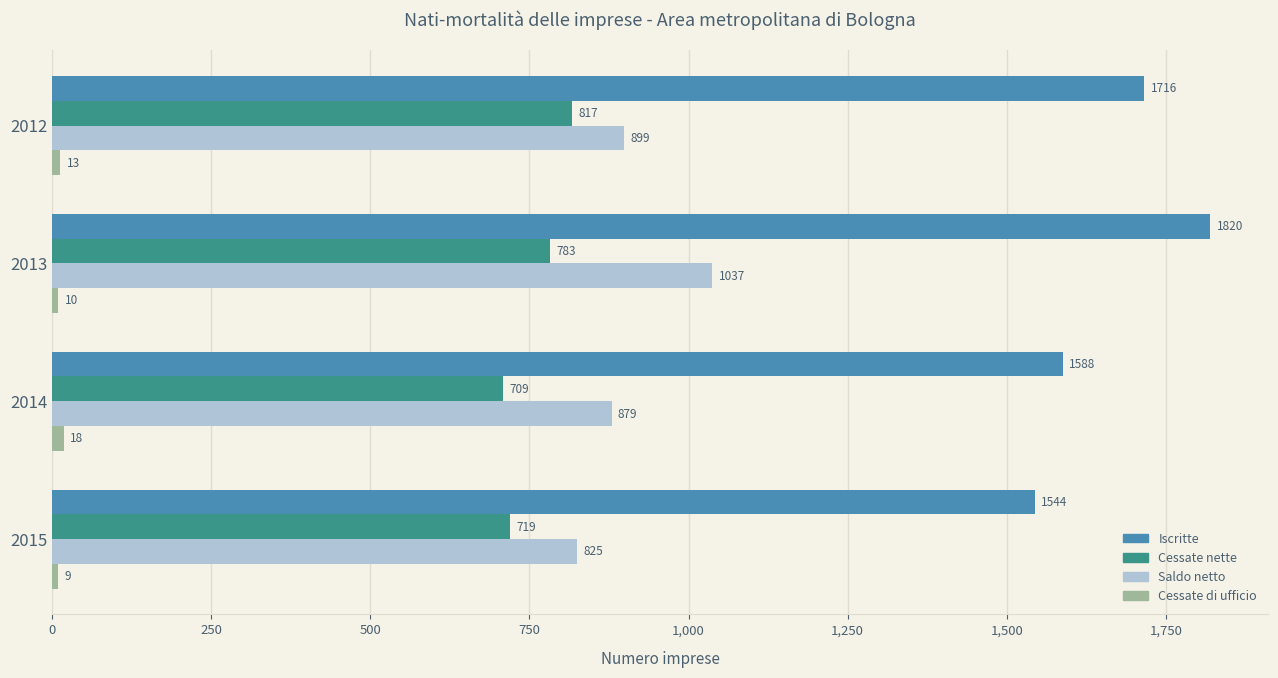

What is the difference between the maximum and minimum values in the Iscritte series?

276